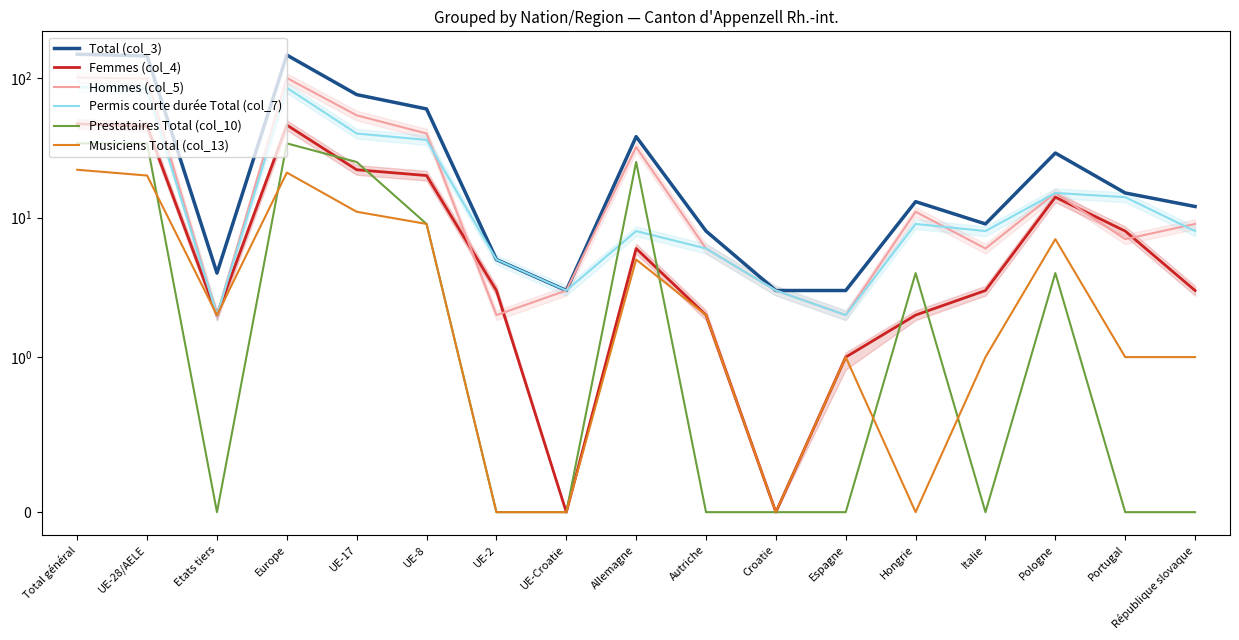

True or false: Musiciens Total (col_13) and Total (col_3) cross at least once.

False